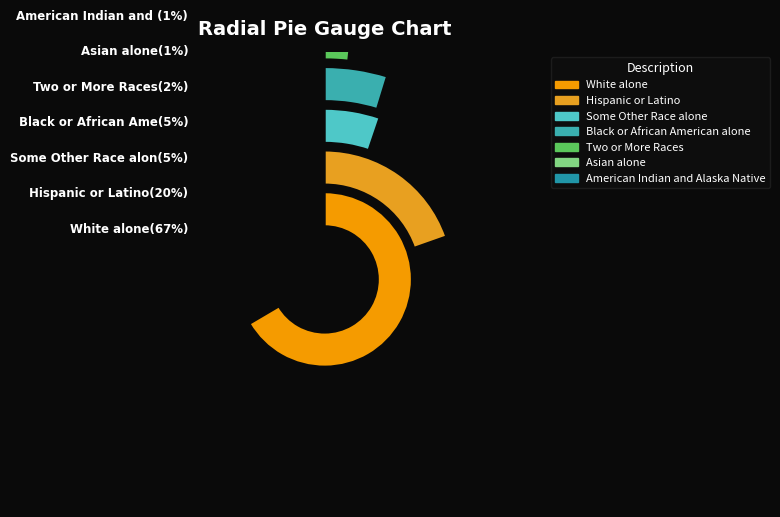

What percentage is the American Indian and Alaska Native slice, to the nearest percent?

1%